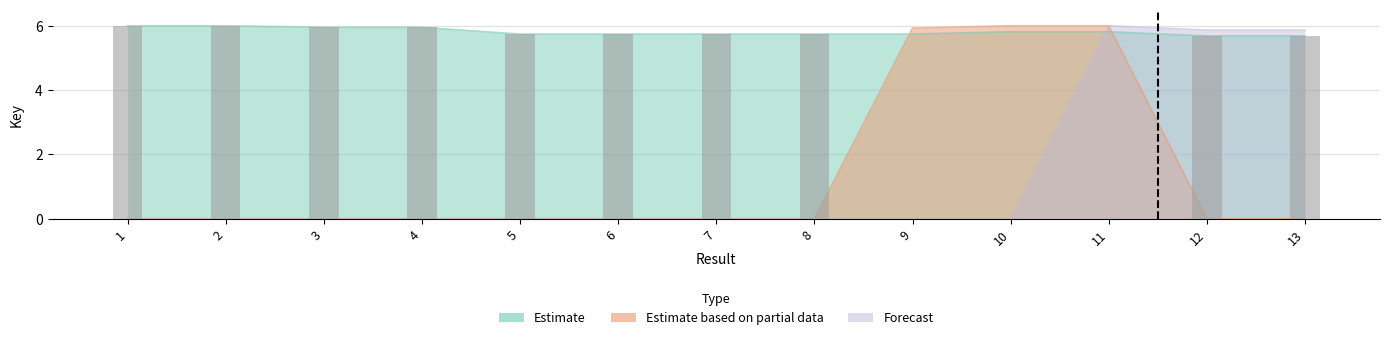

What is the sum of all Forecast values?

17.7